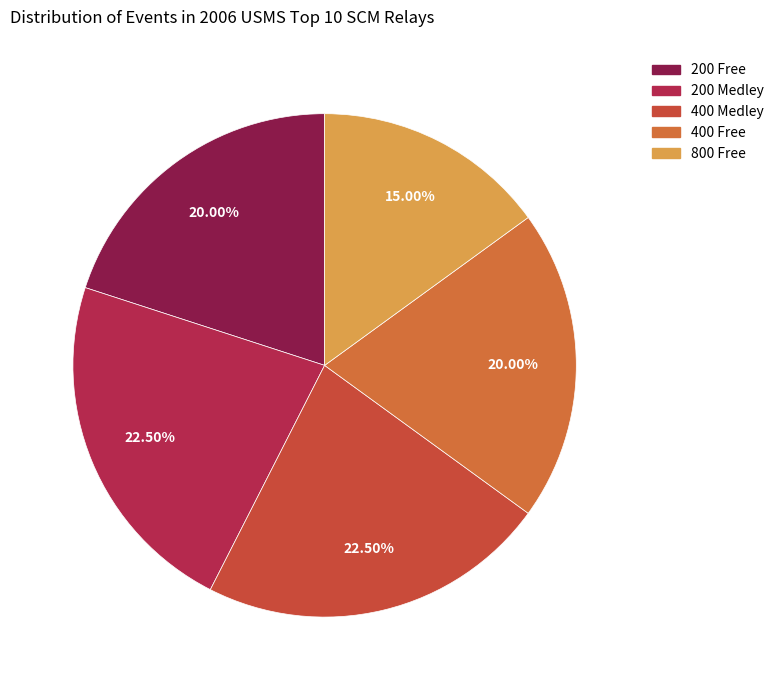

How many slices are in this pie chart?

5